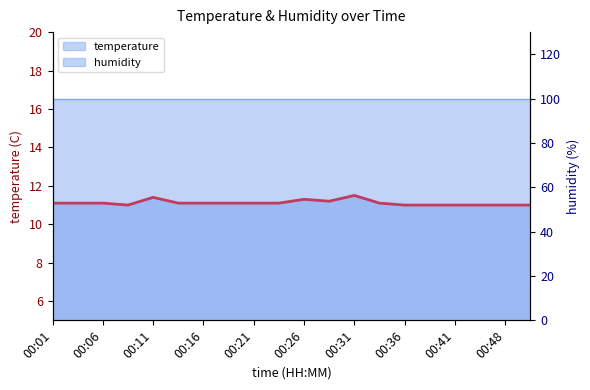

What position from the left is 00:21?

9